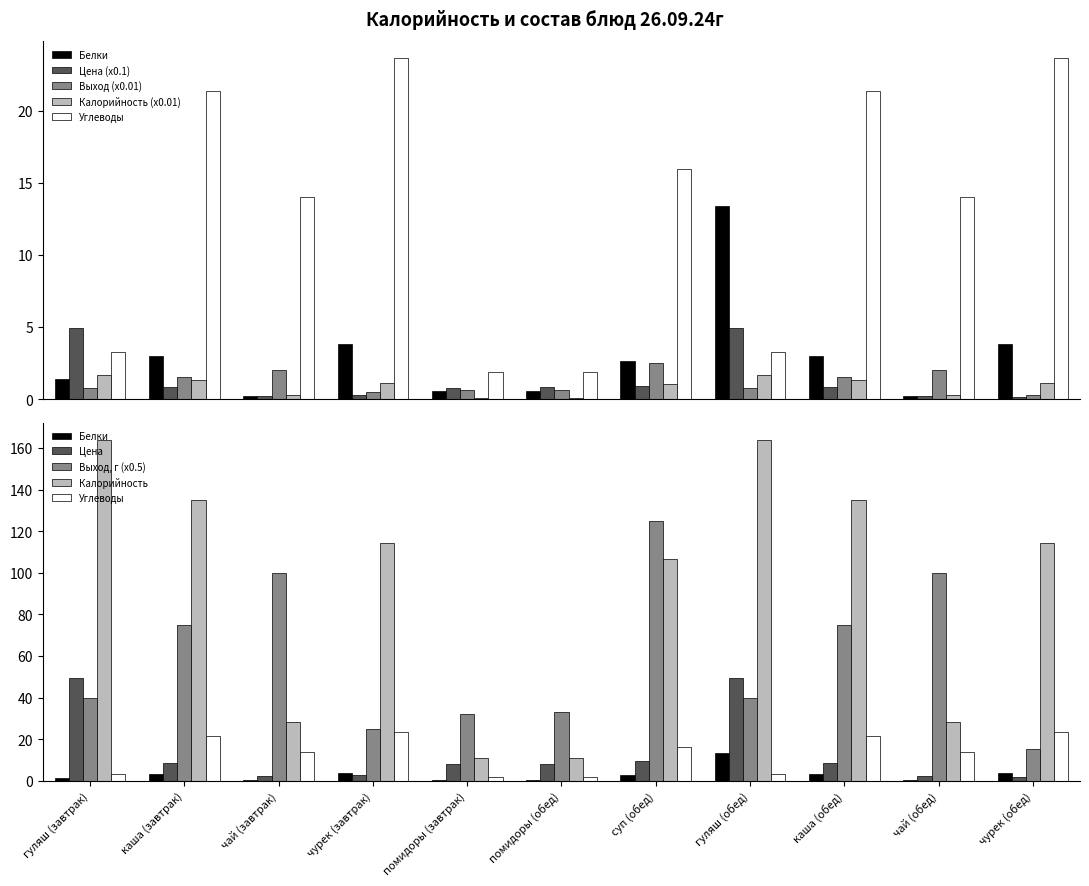

At which label does Белки first exceed 2?

каша (завтрак)